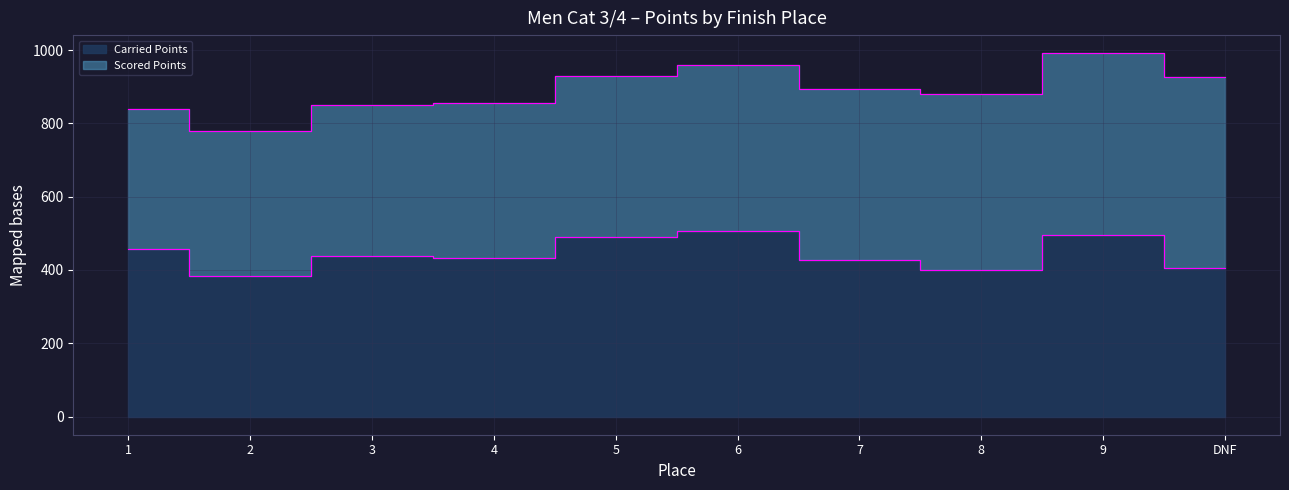

The value at 8 is 400.0. True or false?

True